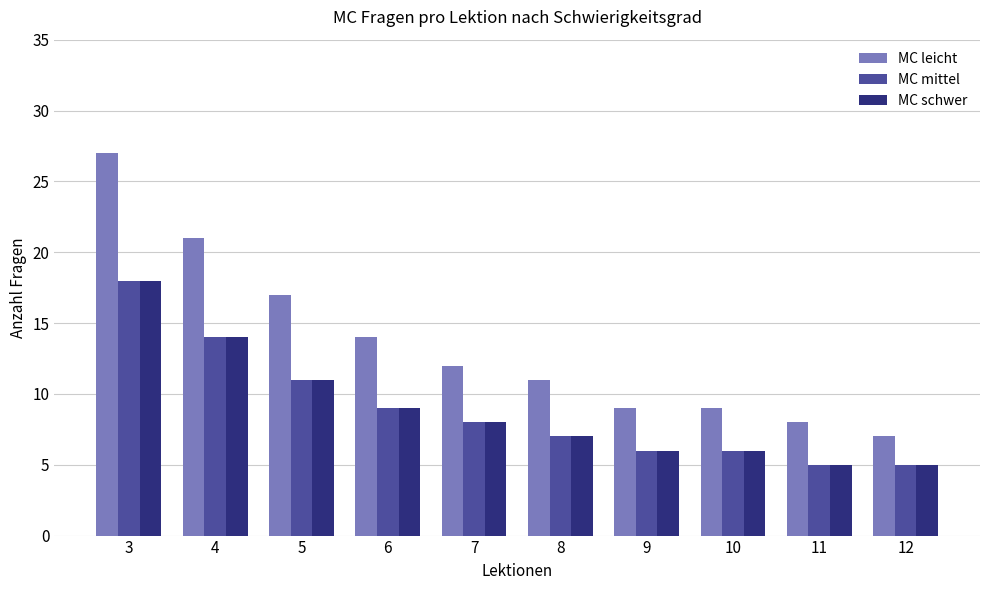

How many categories are shown in the chart?

10